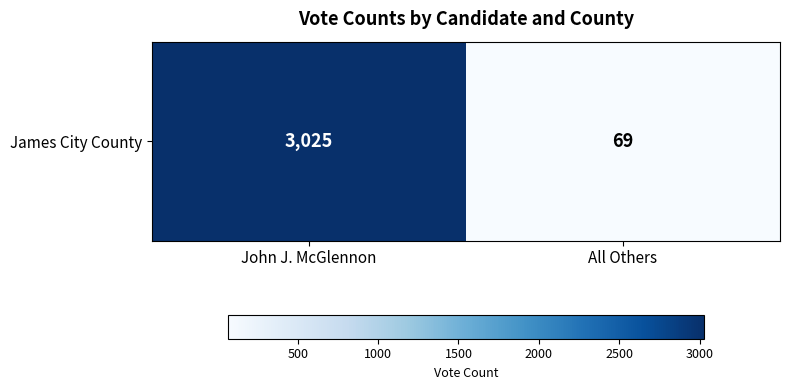

What is the sum of the values at All Others and John J. McGlennon?

3094